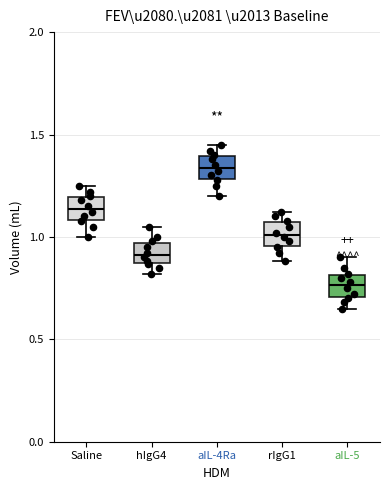

Where is the upper edge of the box for rIgG1 on the y-axis? The values are not printed on the chart, so give them approximately, as read against the axis.

1.05